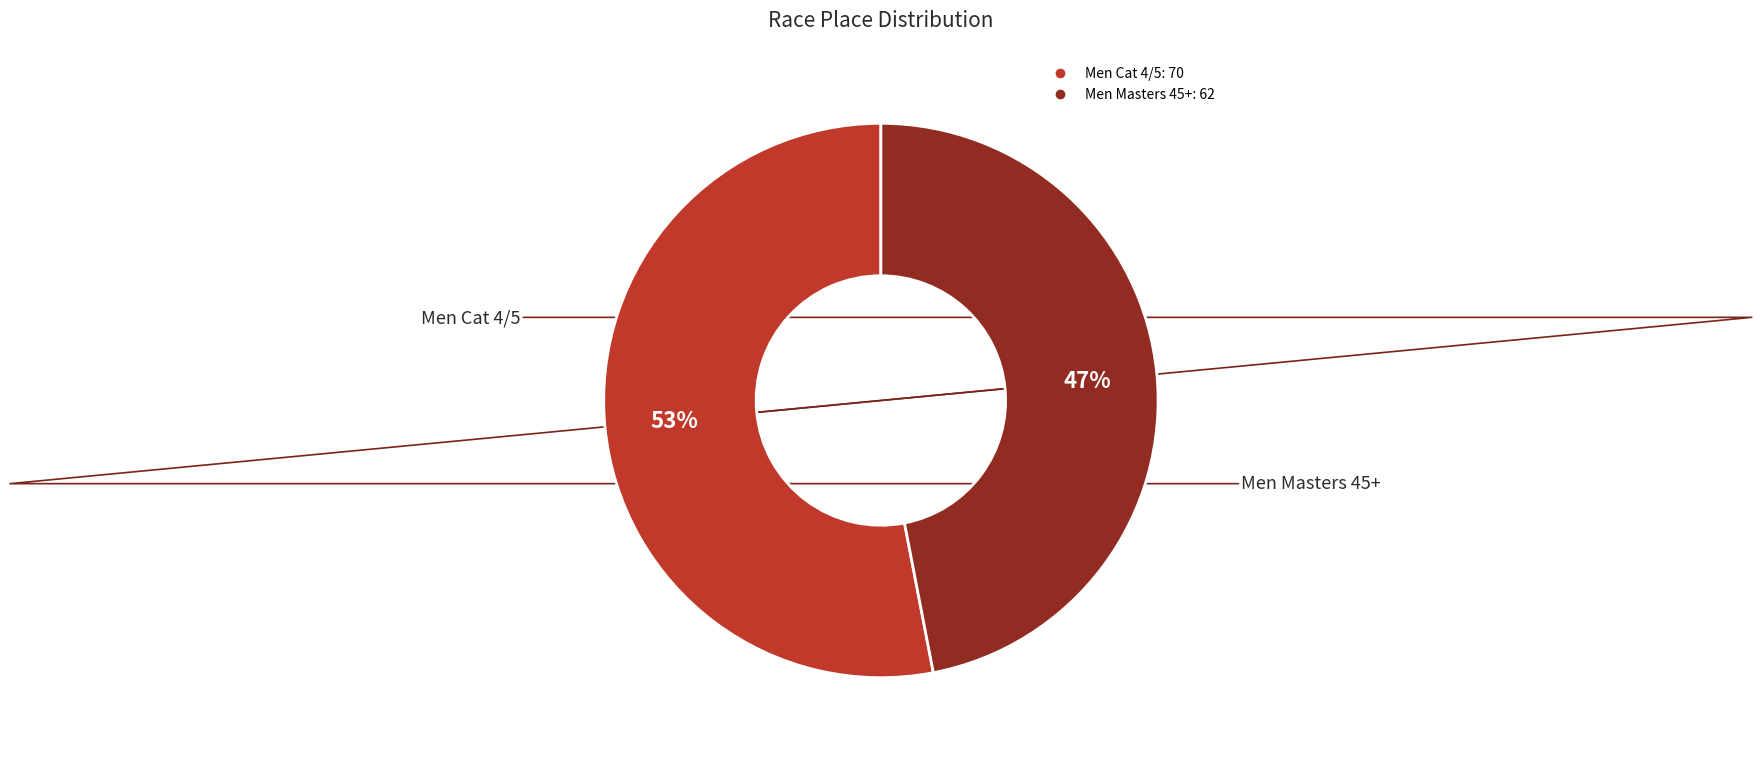

Is the sum of Men Cat 4/5 and Men Masters 45+ greater than half?

Yes